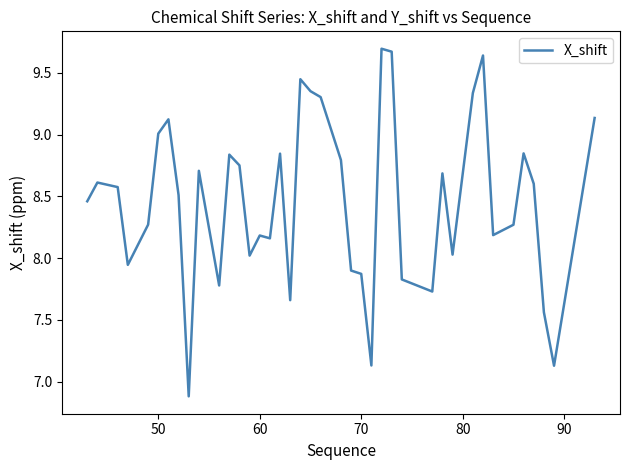

What is the maximum value shown in the chart?

9.7